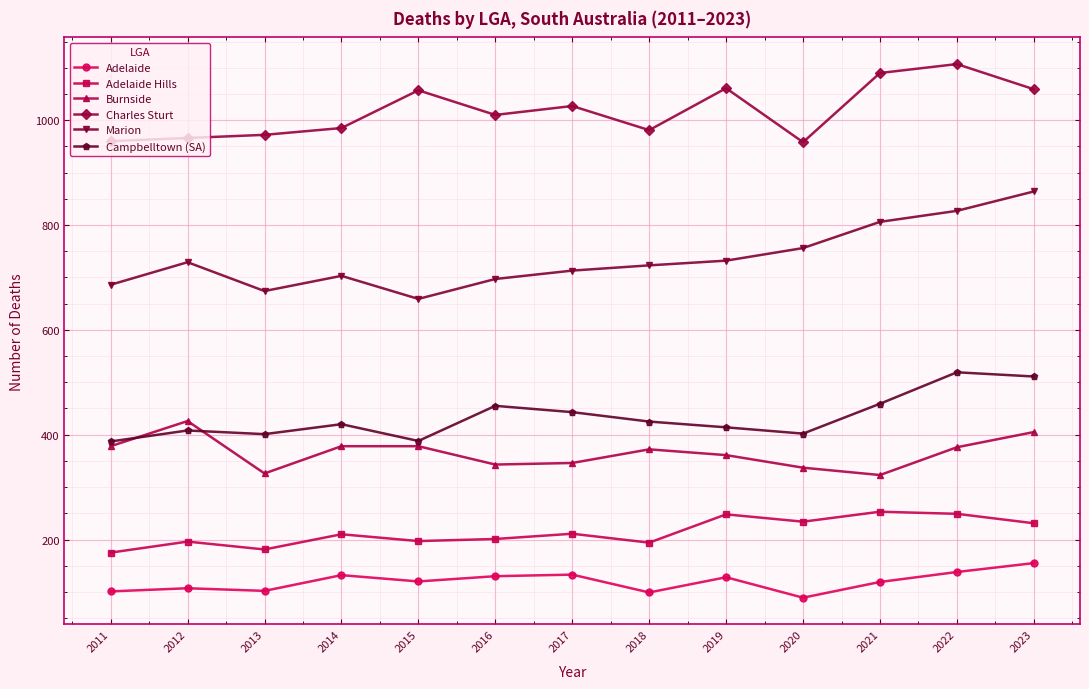

At which label is Marion closest to 761?

2020